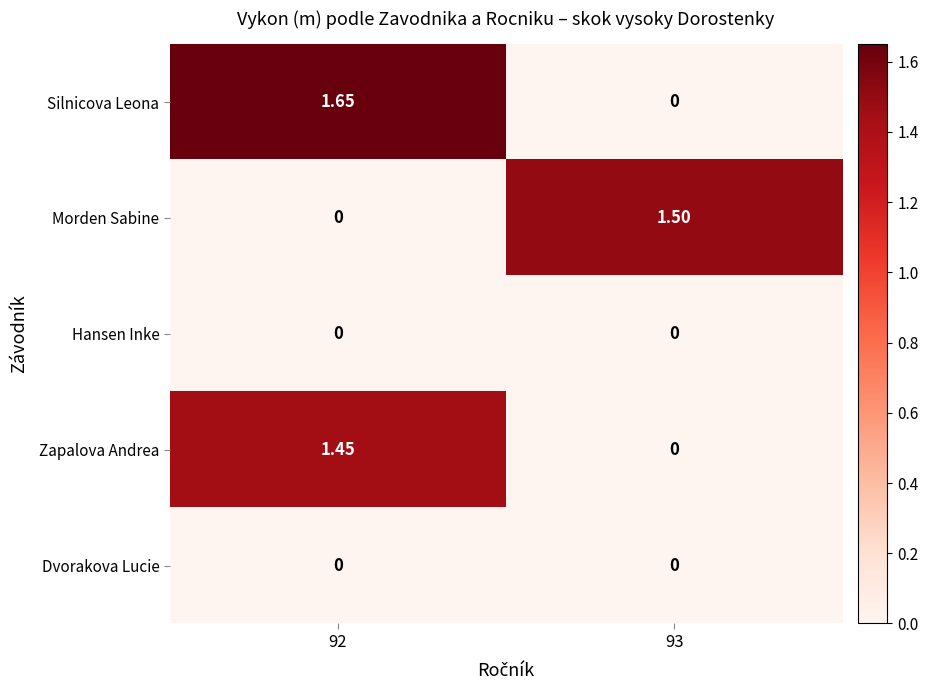

Which series changed the most between 92 and 93?

Silnicova Leona